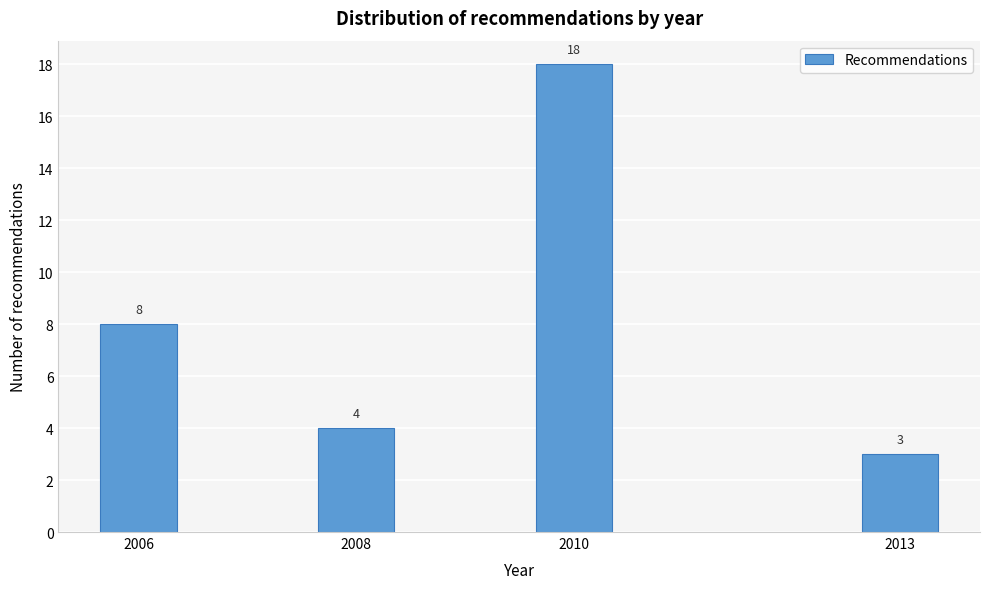

Reading right to left, extract all data points from this chart.

3	18	4	8